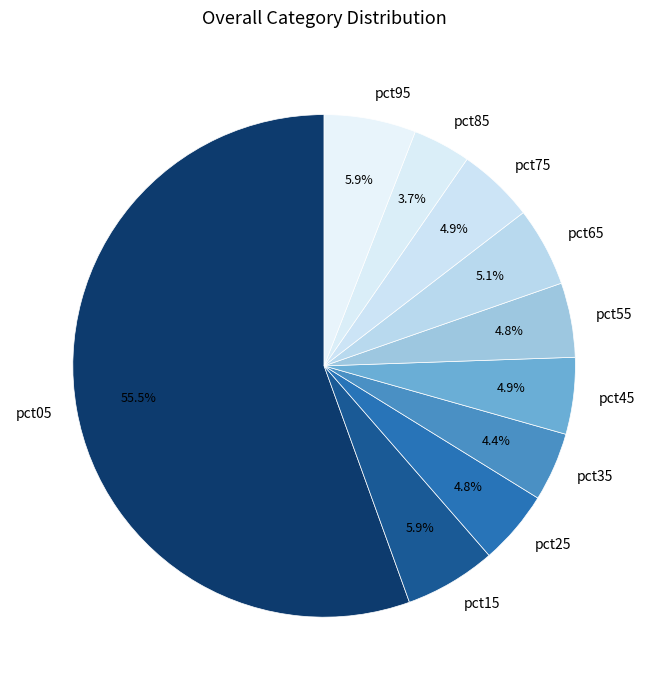

What percentage is NOT represented by pct85?

96.3%